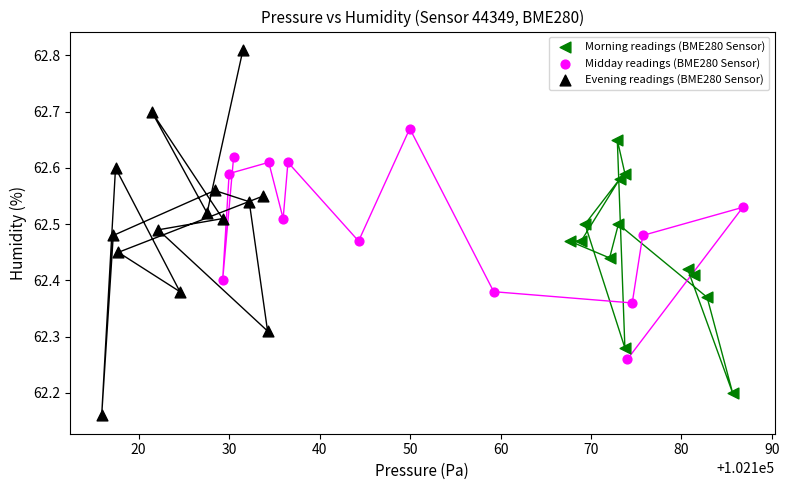

Which series has the largest Y range (max minus min)?

Evening readings (BME280 Sensor)